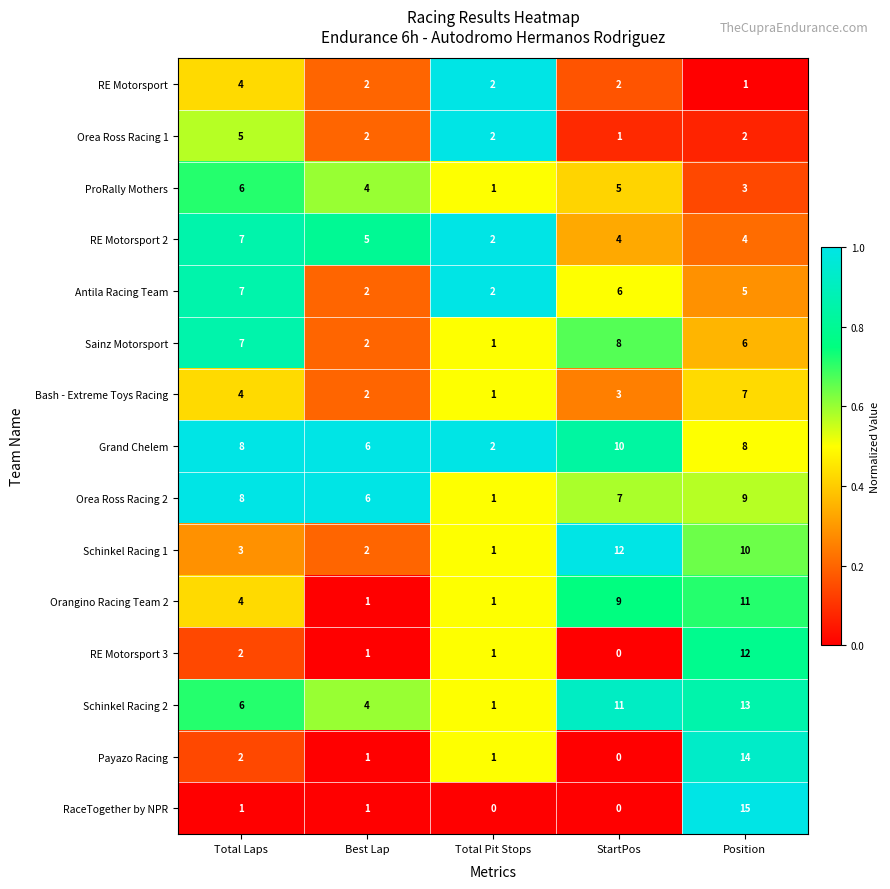

Where does the Orea Ross Racing 2 series first go above 7?

Total Laps